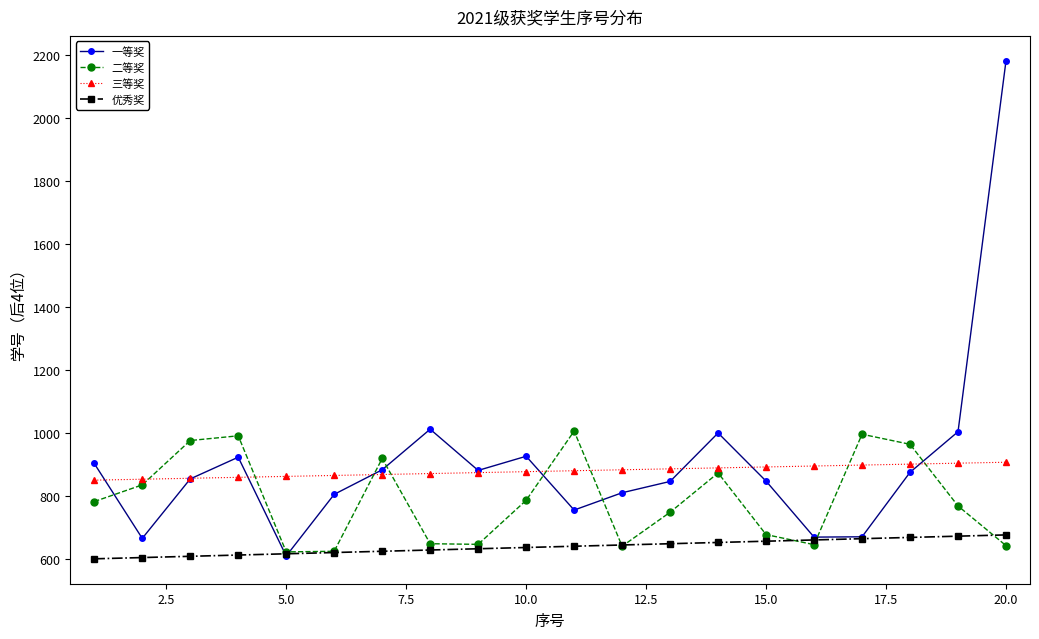

What is the greatest value displayed?

2183